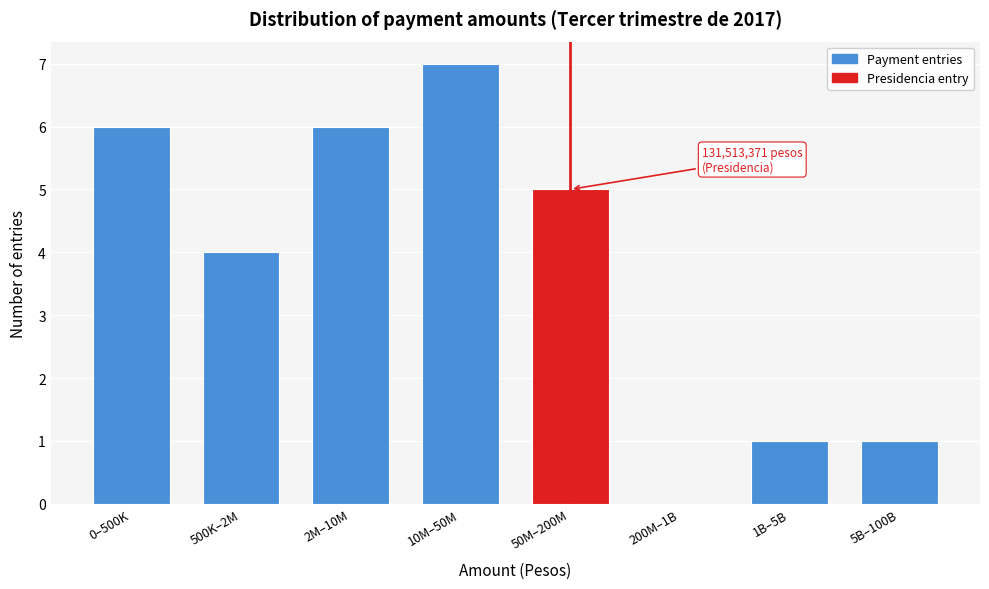

Reading left to right, extract all data points from this chart.

0–500K=6	500K–2M=4	2M–10M=6	10M–50M=7	50M–200M=5	200M–1B=0	1B–5B=1	5B–100B=1